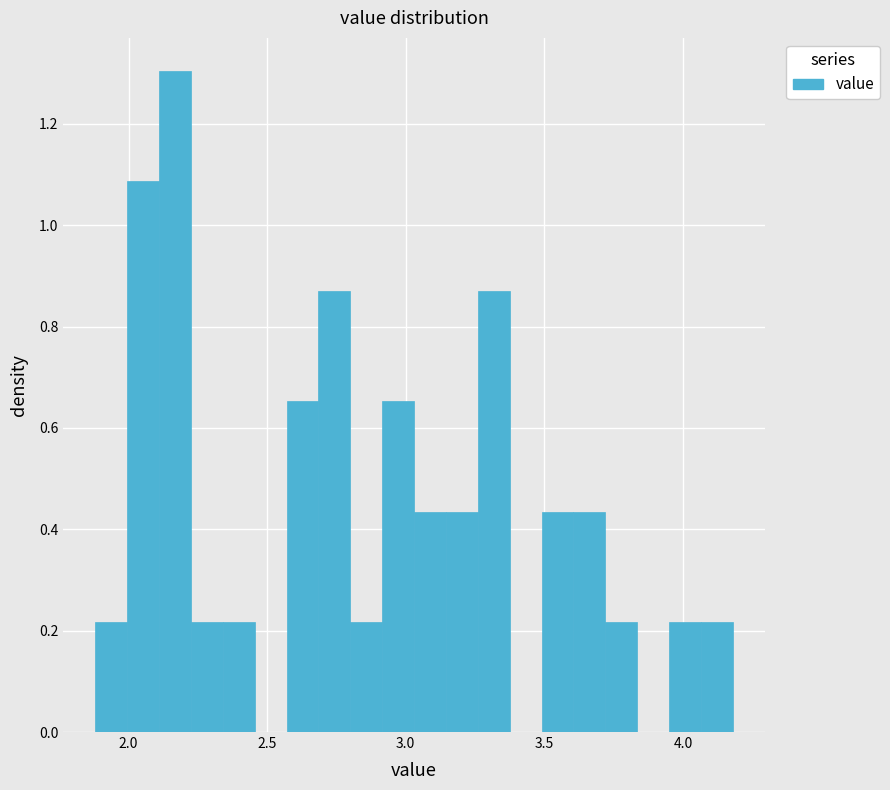

Read against the x-axis, roughly where is the centre of the tallest bar?

2.15